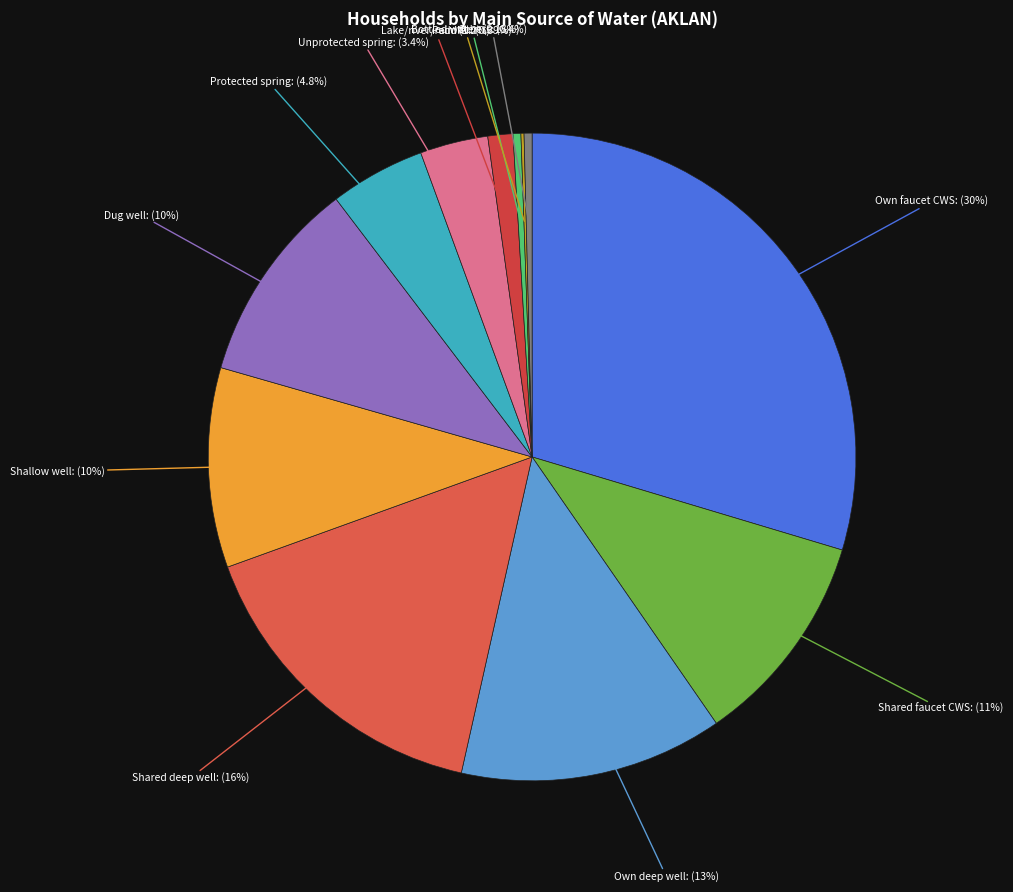

Which slice is the largest?

Own use faucet community water system